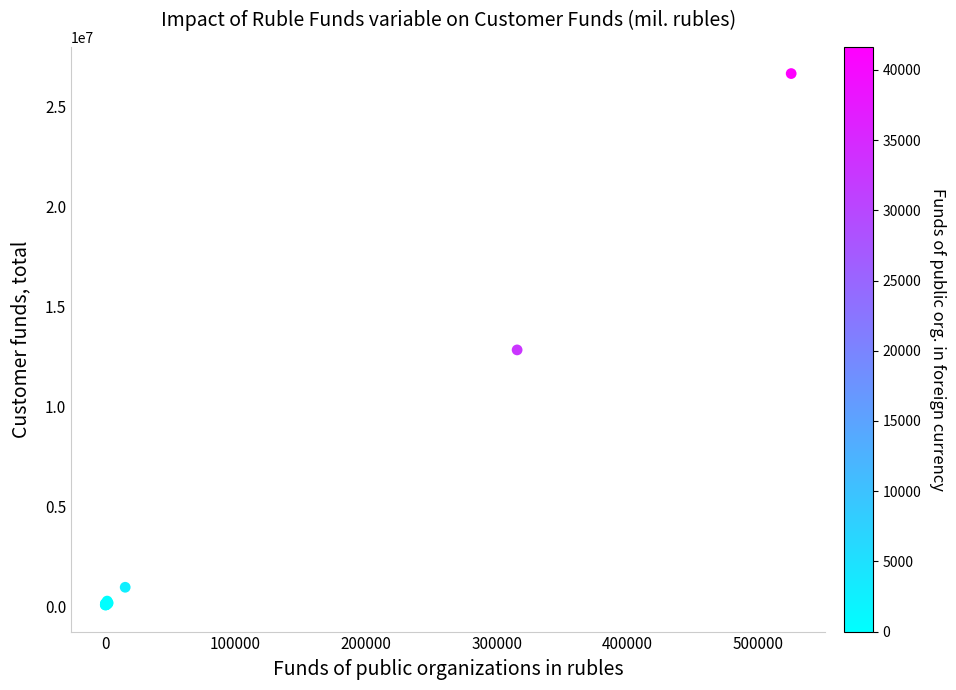

What Y value in the scatter plot is closest to 13344022?

12812649